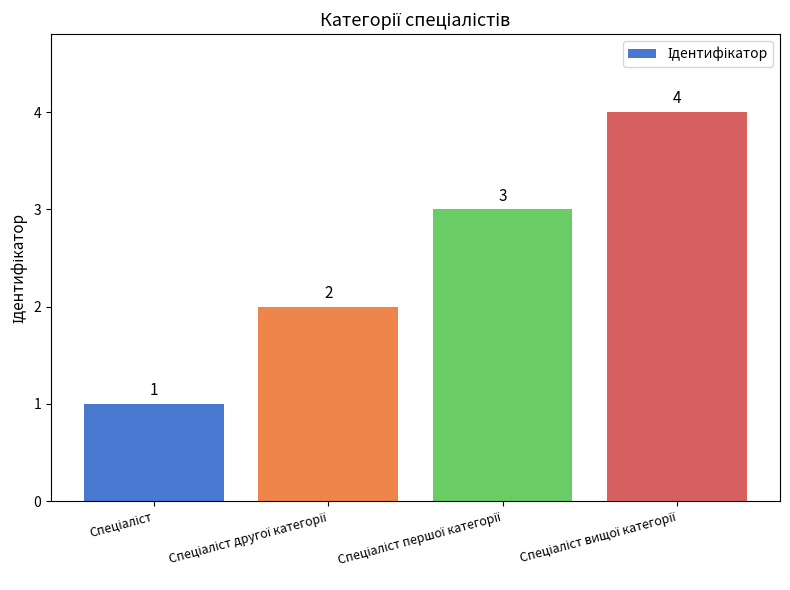

What is the difference between the maximum and minimum values?

3